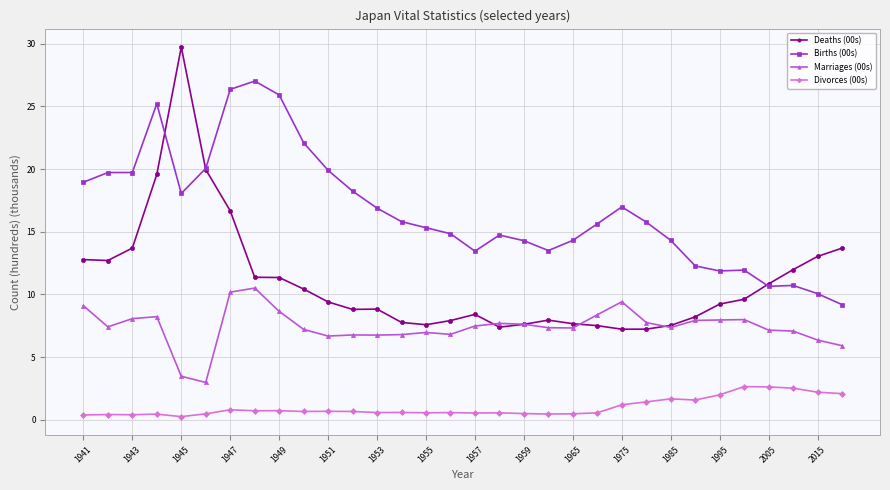

What is the value of the Deaths (00s) point at the 25th from the left?

7.5